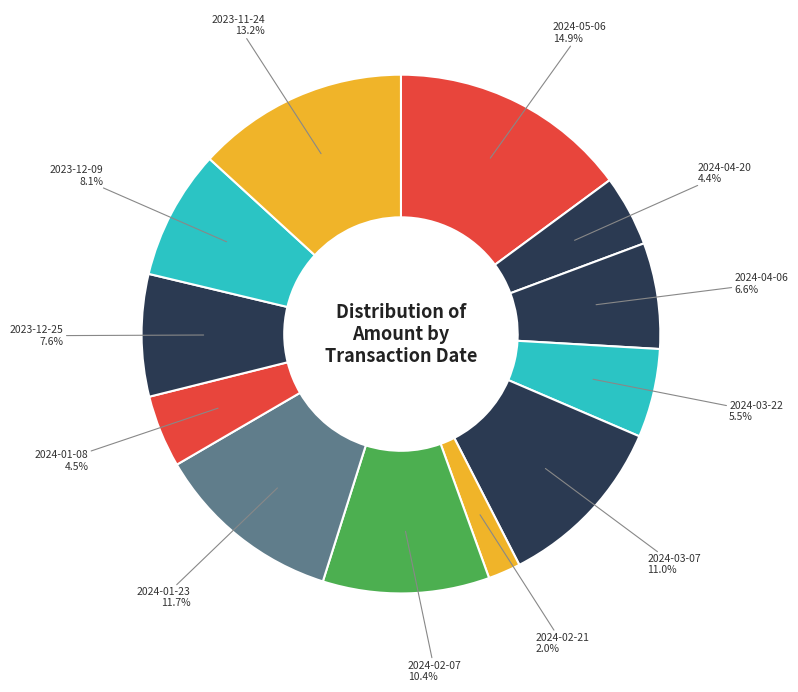

Does any single category account for the majority?

No